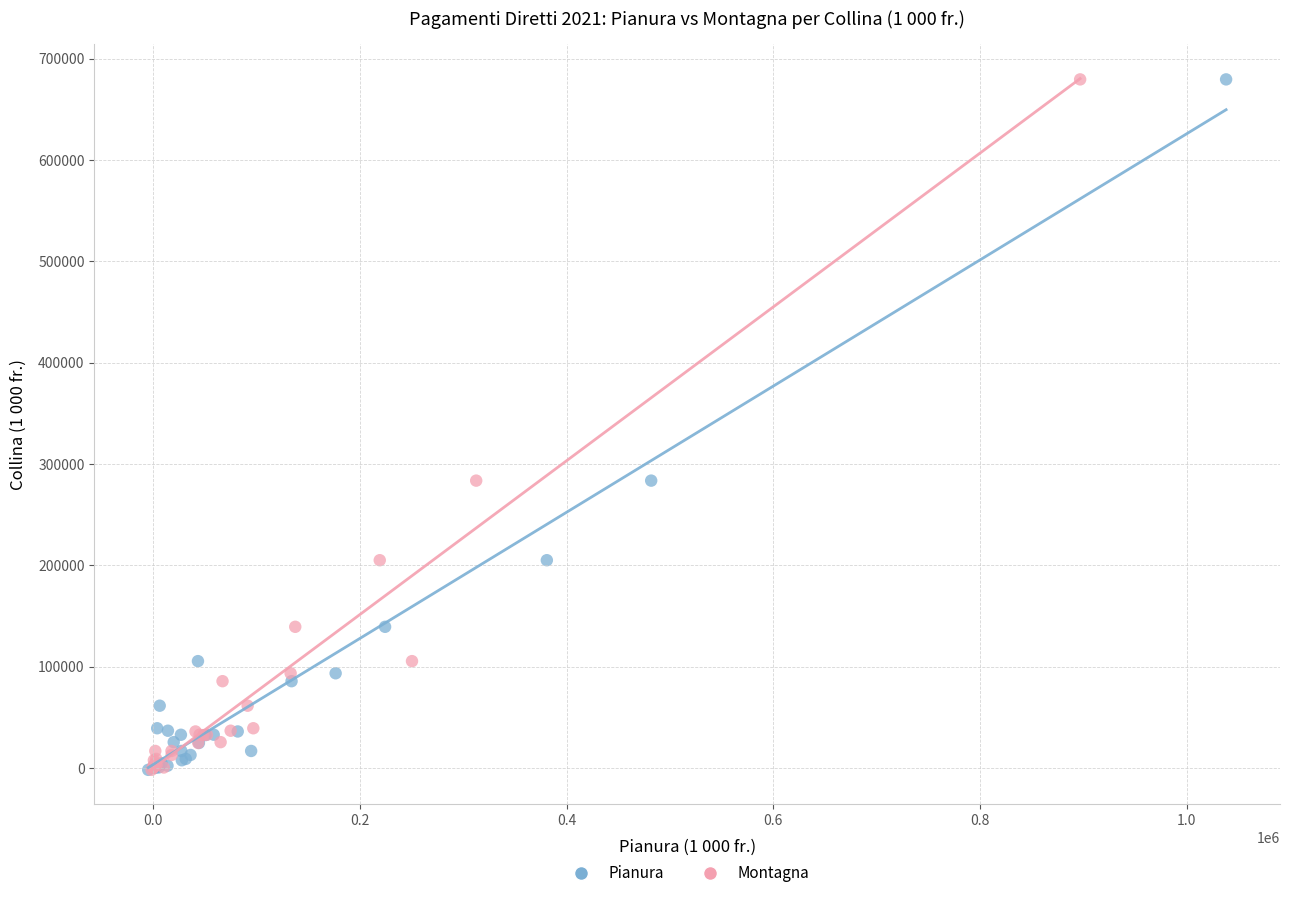

What are all the series names shown in the legend?

Pianura, Montagna